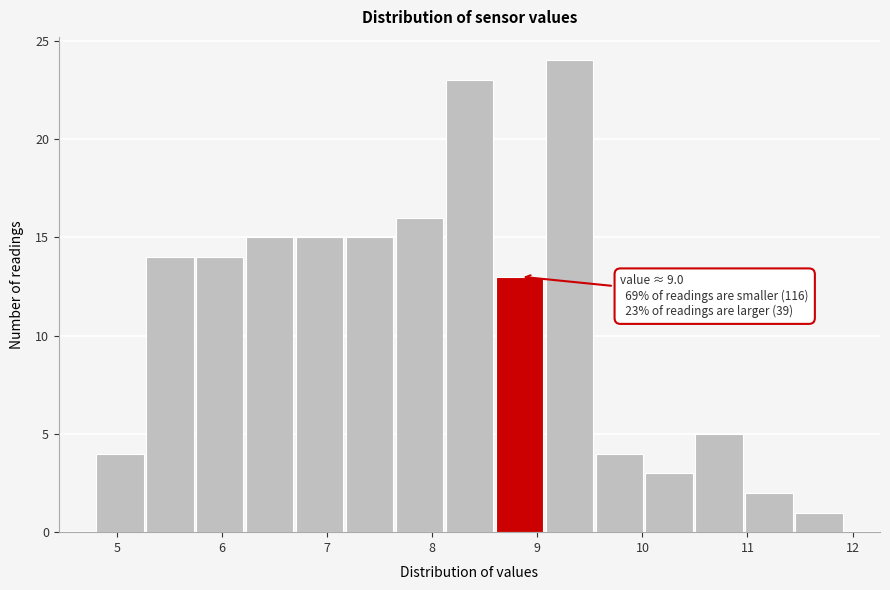

Which range on the x-axis has the tallest bar?

9.1 to 9.6